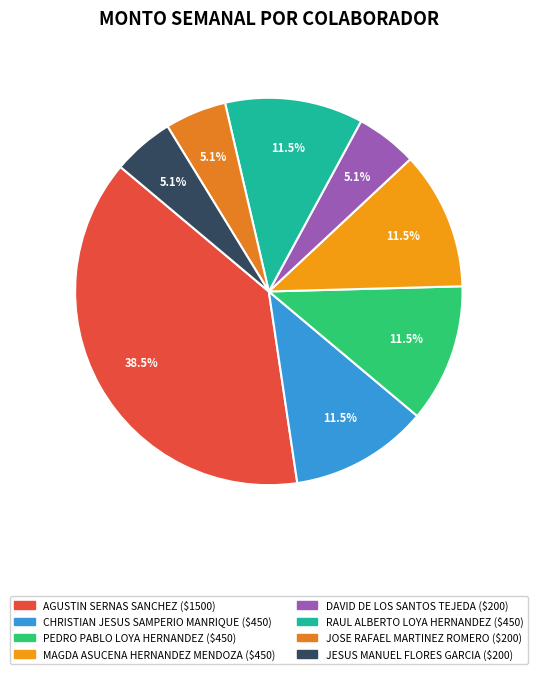

Does any single category account for the majority?

No